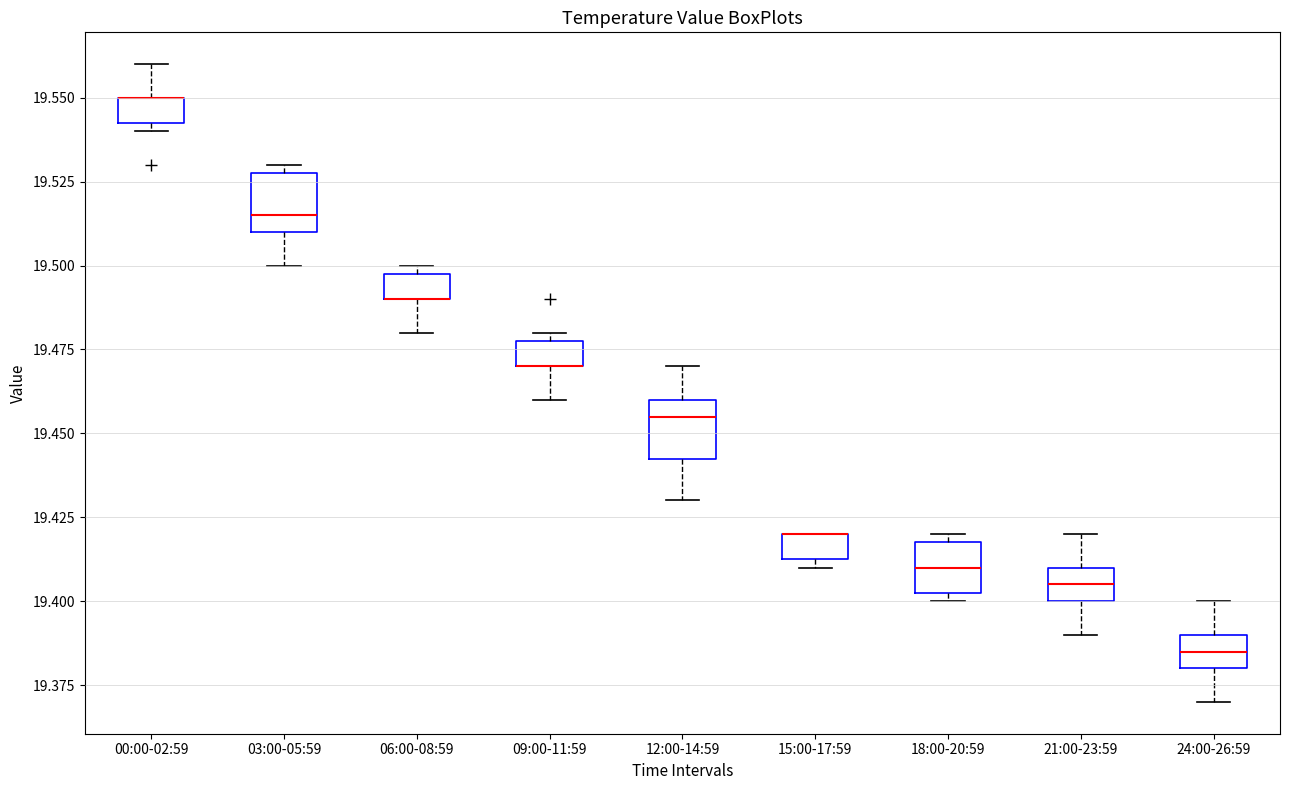

Reading left to right, transcribe this box plot: for each box, give where its median line is, the range the box spans, and where its two whiskers end, as read against the y-axis. The values are not printed on the chart, so give them approximately, as read against the axis.

00:00-02:59: median 19.550 (drawn on the box's upper edge), box 19.545 to 19.550, whiskers 19.540 to 19.560
03:00-05:59: median 19.515, box 19.510 to 19.530, whiskers 19.500 to 19.530 (just above the box's upper edge)
06:00-08:59: median 19.490 (drawn on the box's lower edge), box 19.490 to 19.500, whiskers 19.480 to 19.500 (just above the box's upper edge)
09:00-11:59: median 19.470 (drawn on the box's lower edge), box 19.470 to 19.480, whiskers 19.460 to 19.480 (just above the box's upper edge)
12:00-14:59: median 19.455, box 19.445 to 19.460, whiskers 19.430 to 19.470
15:00-17:59: median 19.420 (drawn on the box's upper edge), box 19.415 to 19.420, whiskers 19.410 to 19.420
18:00-20:59: median 19.410, box 19.405 to 19.420, whiskers 19.400 to 19.420 (just above the box's upper edge)
21:00-23:59: median 19.405, box 19.400 to 19.410, whiskers 19.390 to 19.420
24:00-26:59: median 19.385, box 19.380 to 19.390, whiskers 19.370 to 19.400